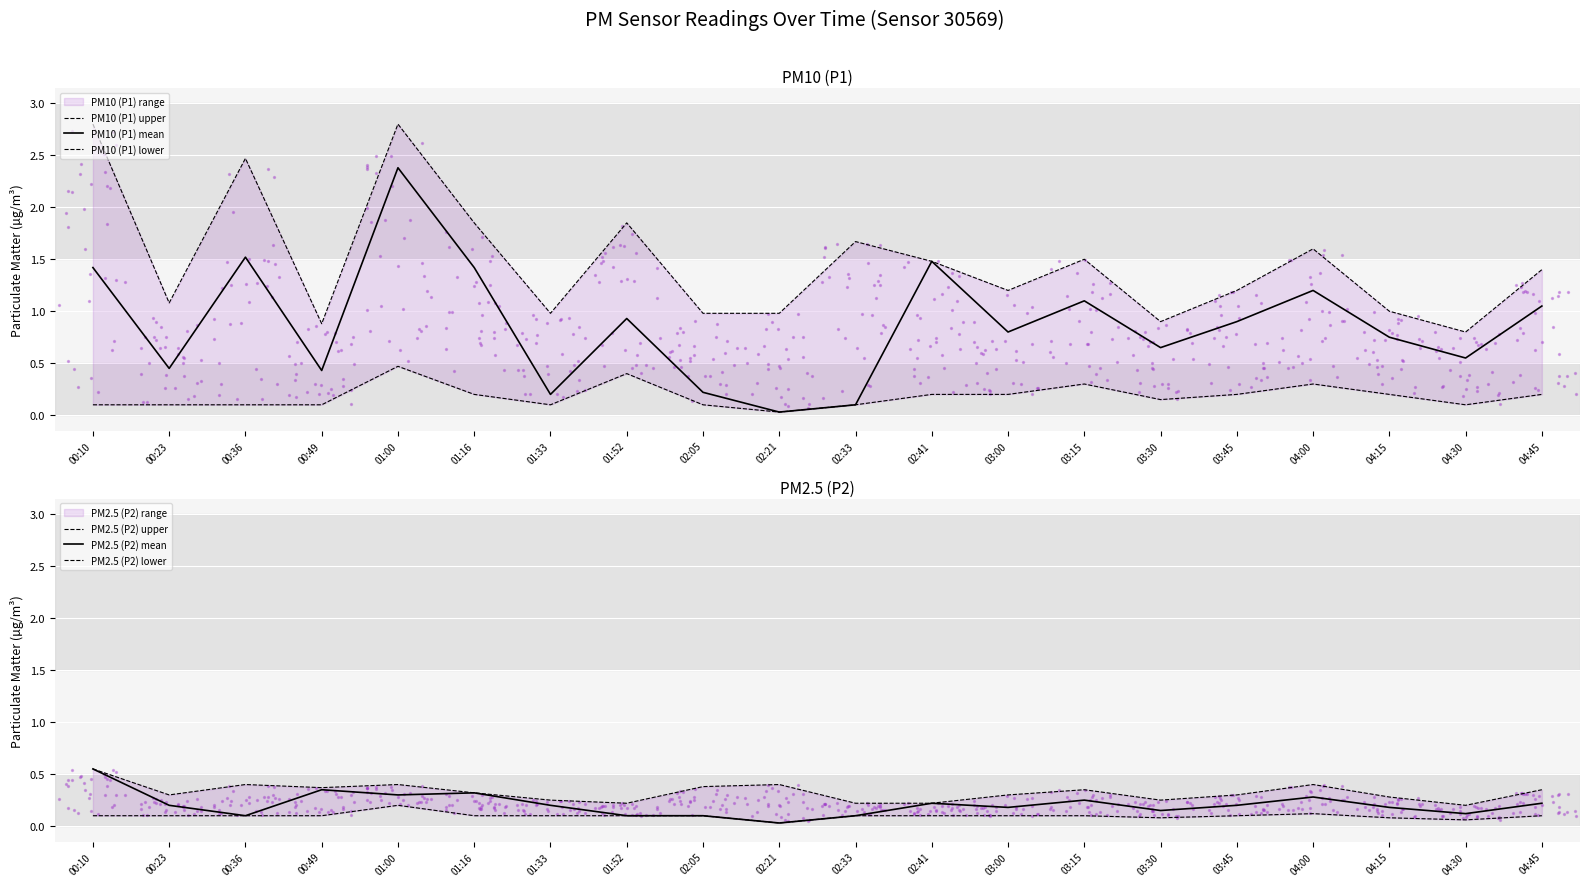

Which series has the largest total across all categories?

PM10 (P1) upper